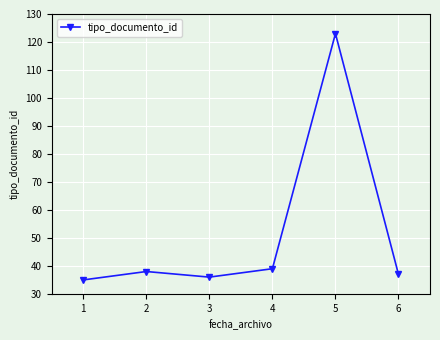

At which category does the data reach its first local peak?

2